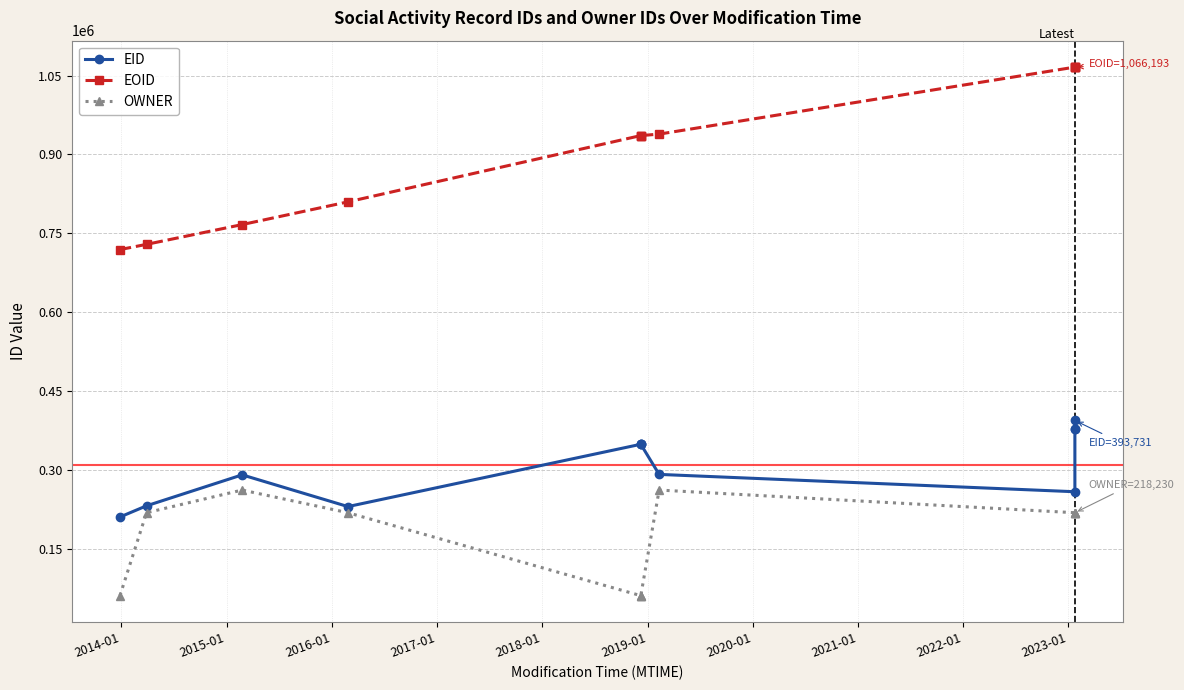

Which series has the widest spread of values?

EOID